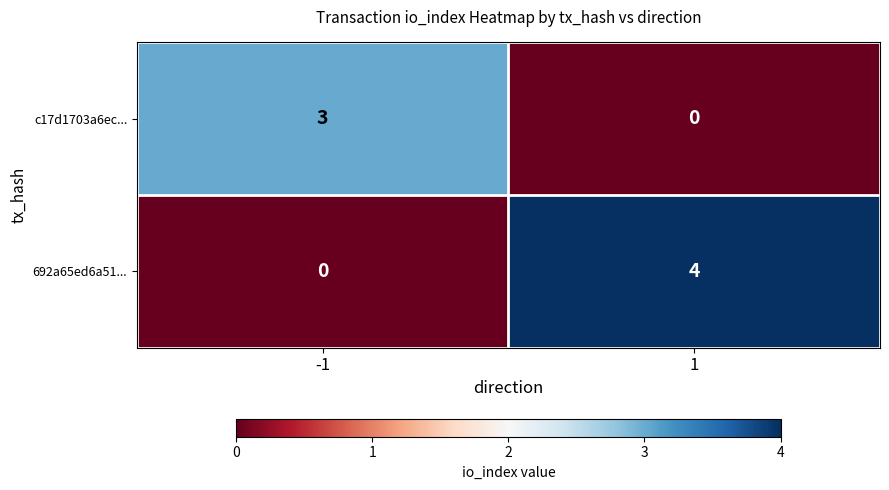

Rank the series by their average value, from highest to lowest.

692a65ed6a51..., c17d1703a6ec...